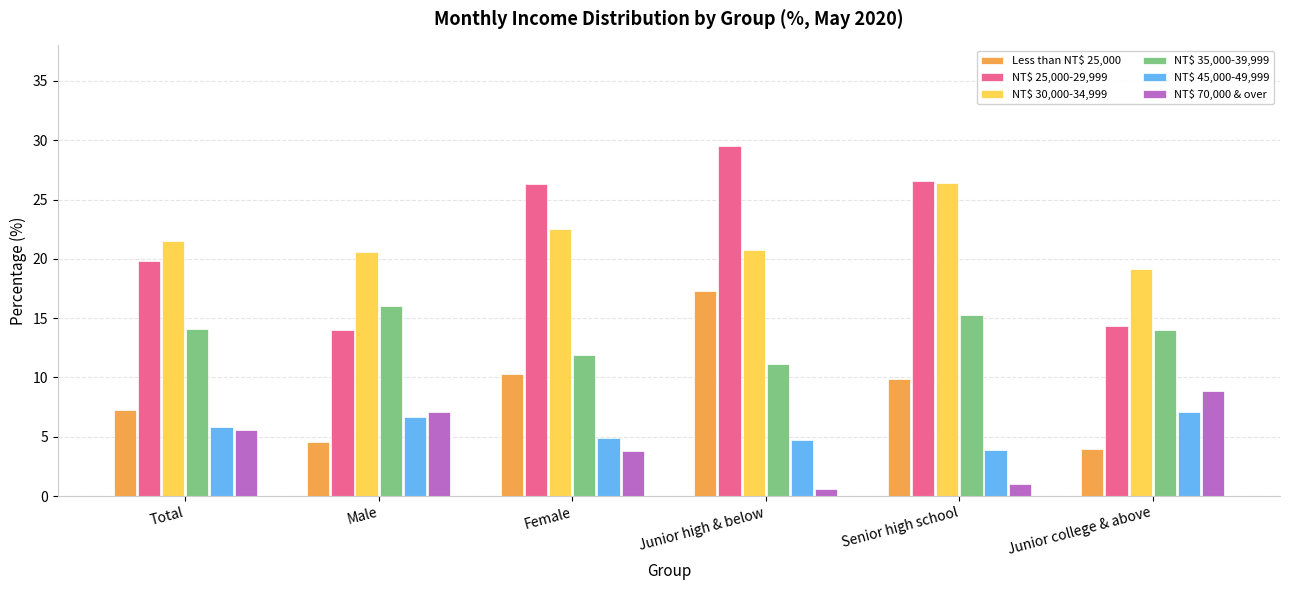

What is the highest value of the NT$ 45,000-49,999 series?

7.1